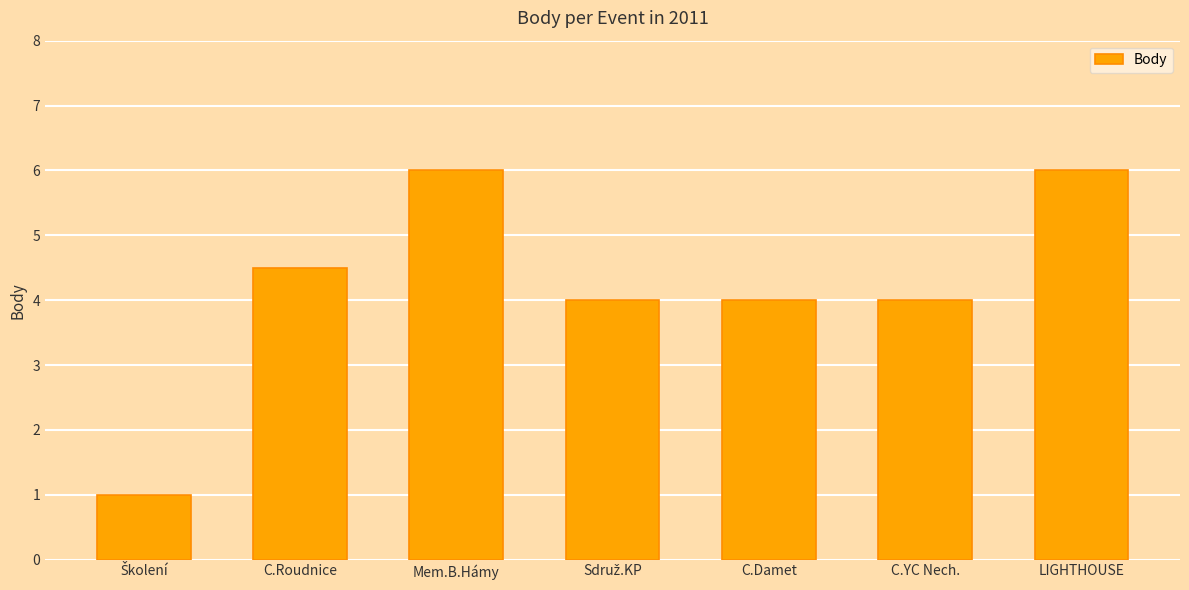

What is the difference between the maximum and minimum values?

5.0